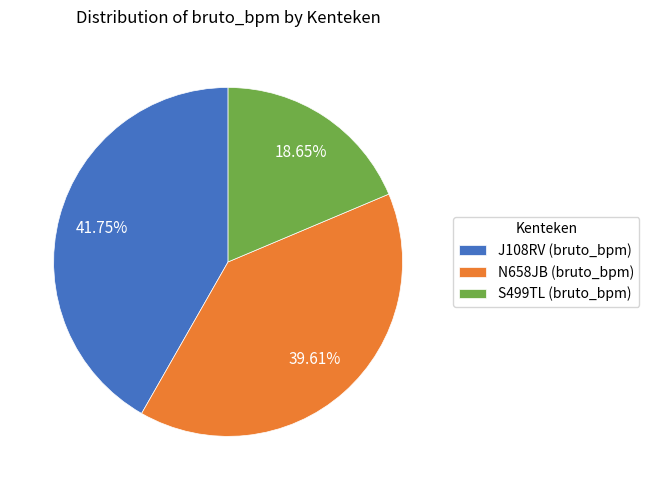

How much of the chart is everything except J108RV?

58.3%